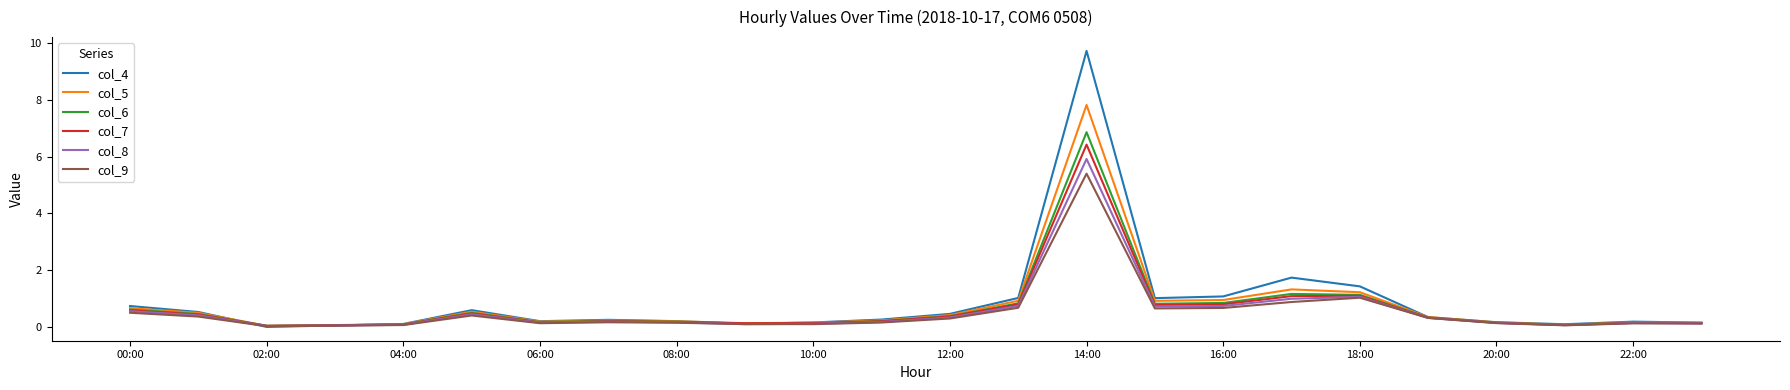

What is the maximum value for col_5?

7.8